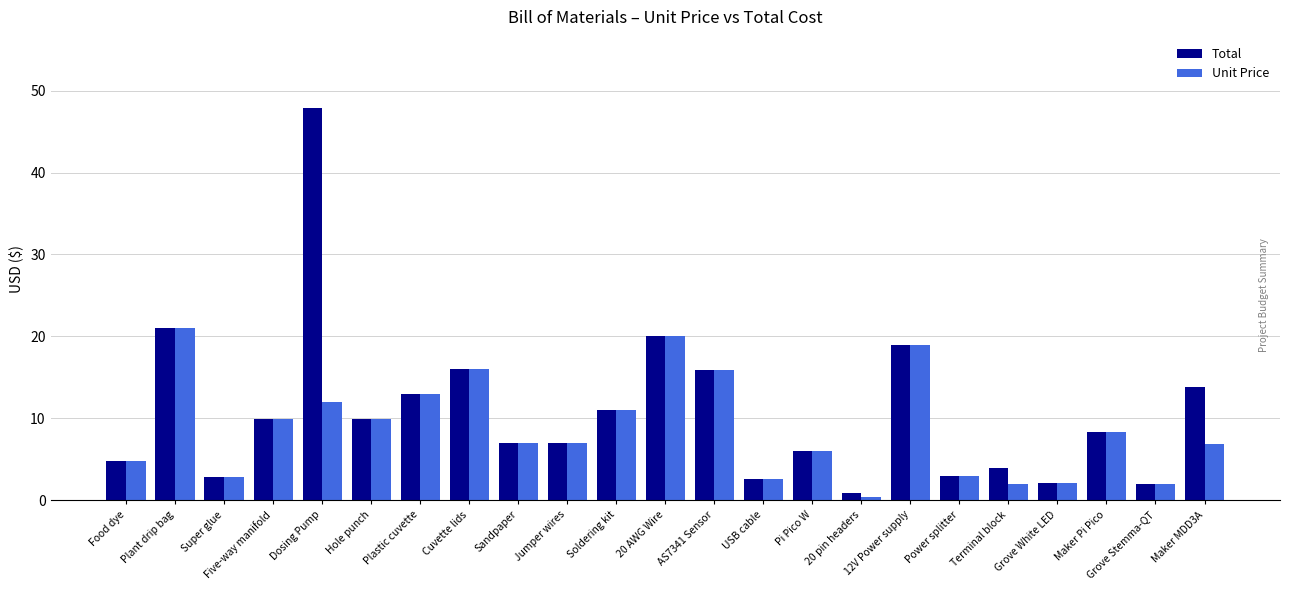

What is the minimum value for Total?

0.9